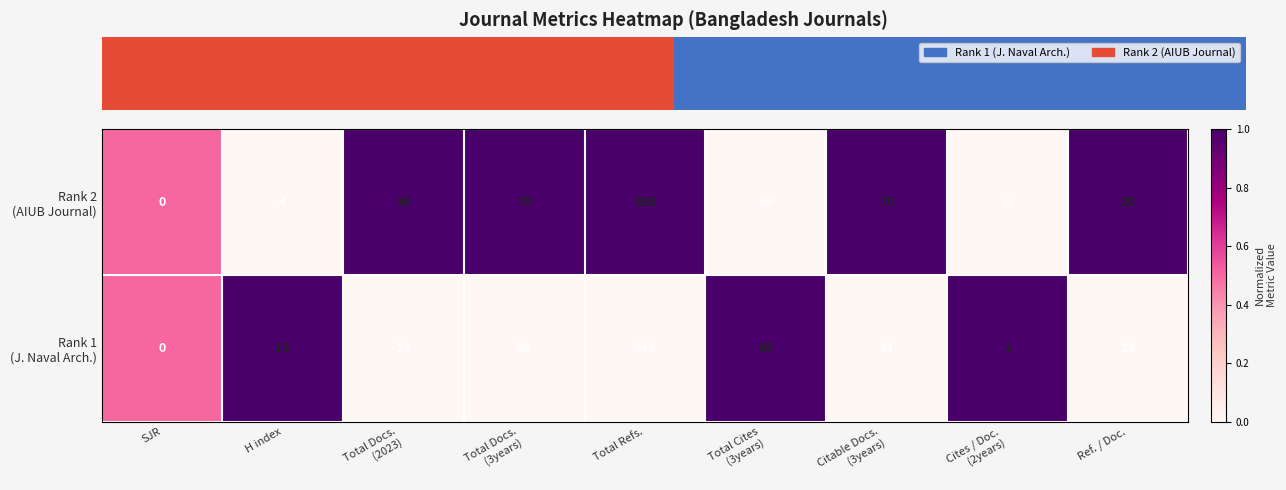

What is the spread (max minus min) of values at Total Refs.?

336